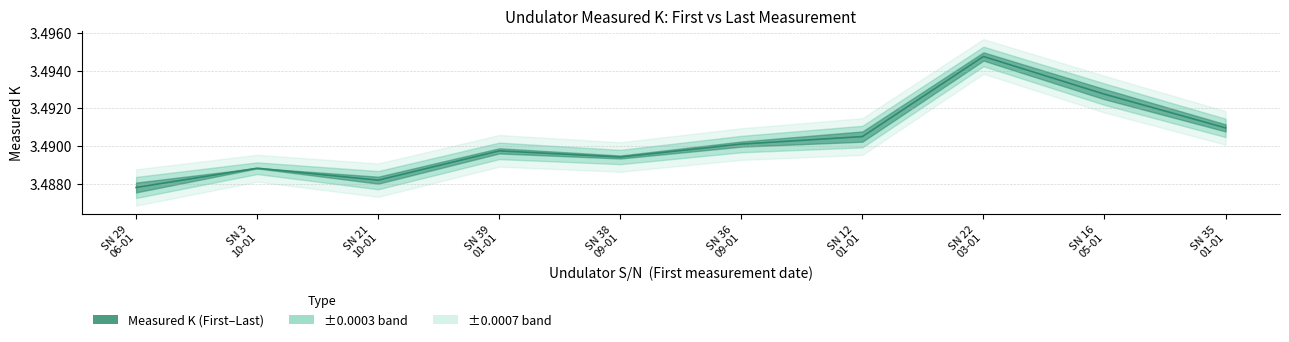

List the labels in order of value, smallest first.

SN 29
06-01, SN 21
10-01, SN 3
10-01, SN 38
09-01, SN 39
01-01, SN 36
09-01, SN 12
01-01, SN 35
01-01, SN 16
05-01, SN 22
03-01